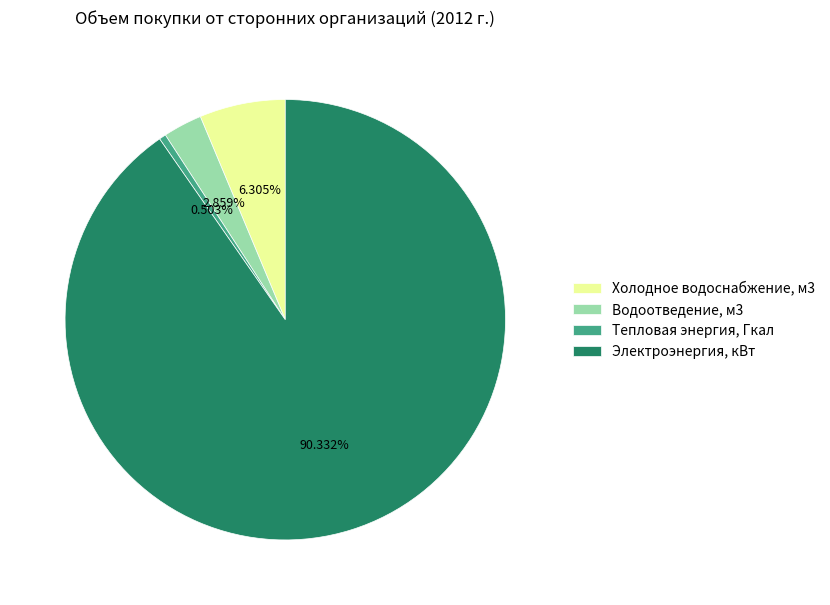

To the nearest percent, what is the difference between the largest and smallest slice percentages?

90%